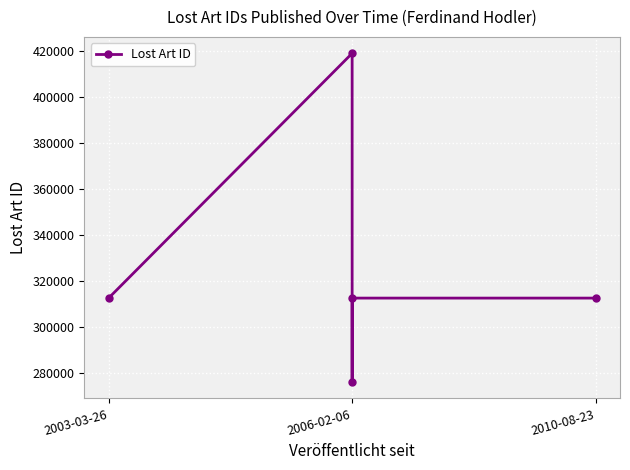

What is the smallest value displayed?

275980